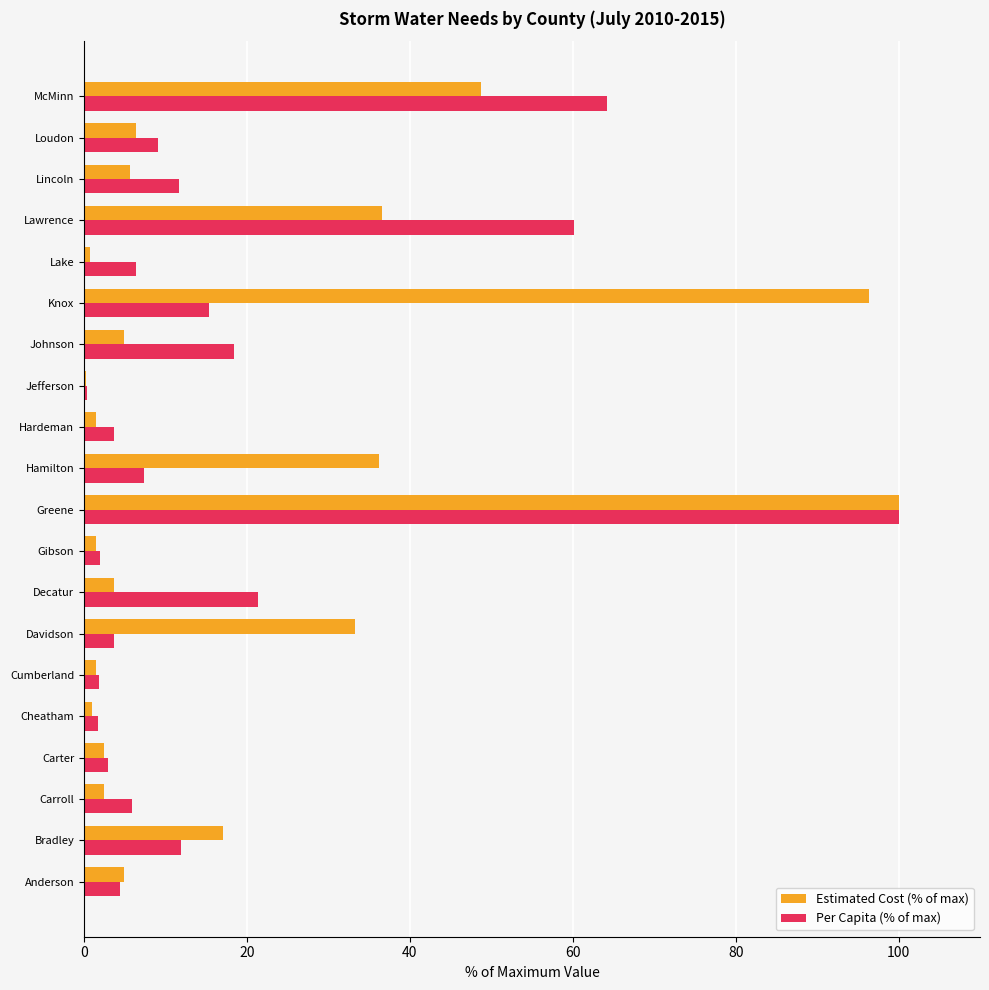

True or false: Per Capita (% of max) has a value of 2.9 at Carter.

True